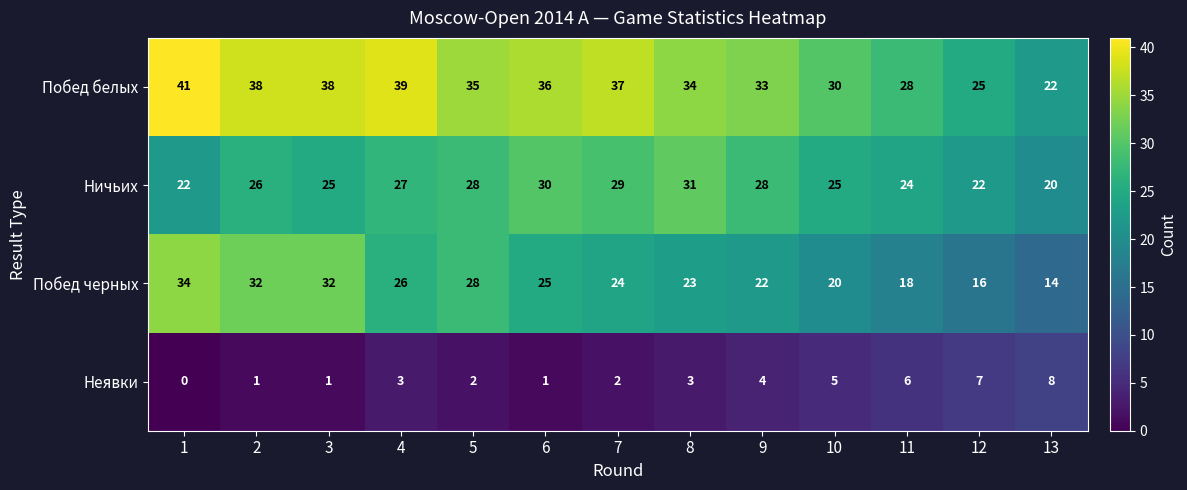

How many Побед черных values are between 20 and 28?

7